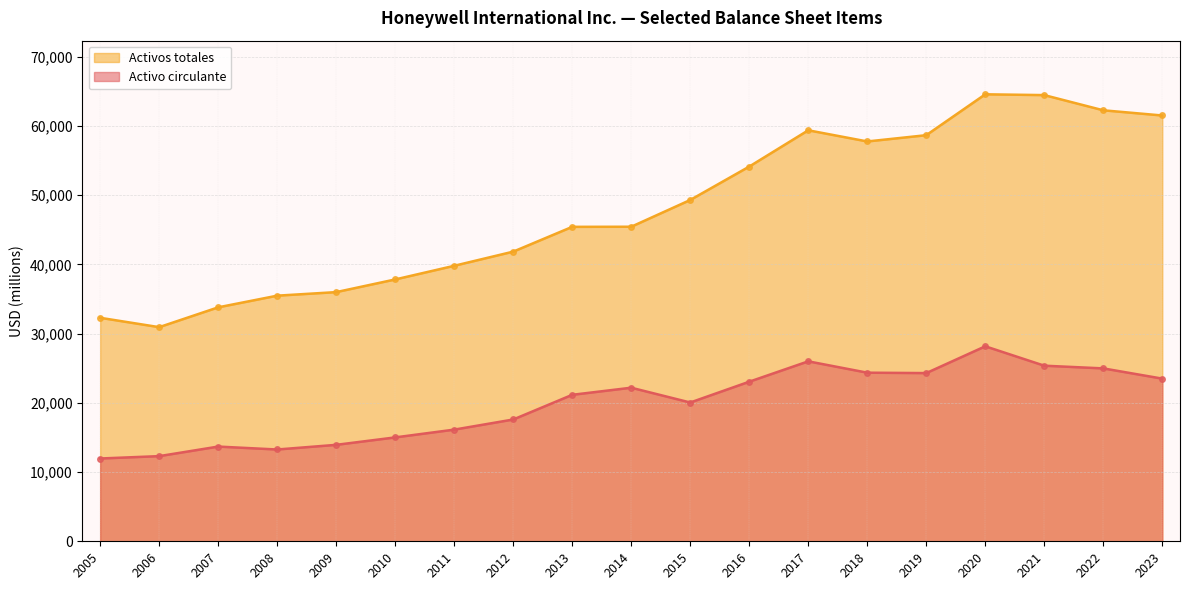

How many distinct data groups are displayed?

2